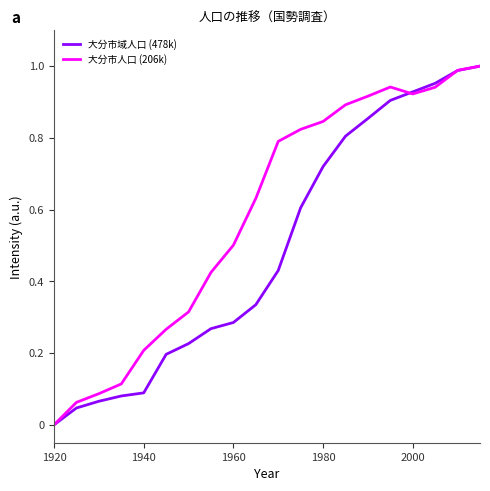

List the series in order of their overall mean, lowest first.

大分市域人口 (478k), 大分市人口 (206k)